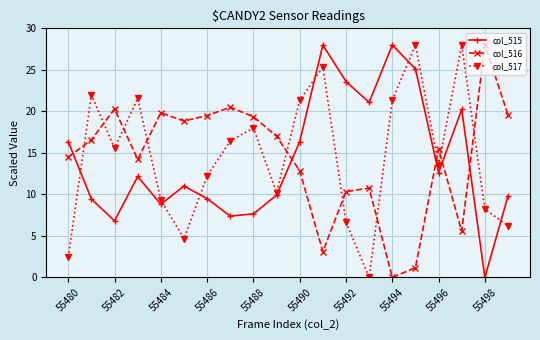

What is the sum of all col_517 values?

291.1